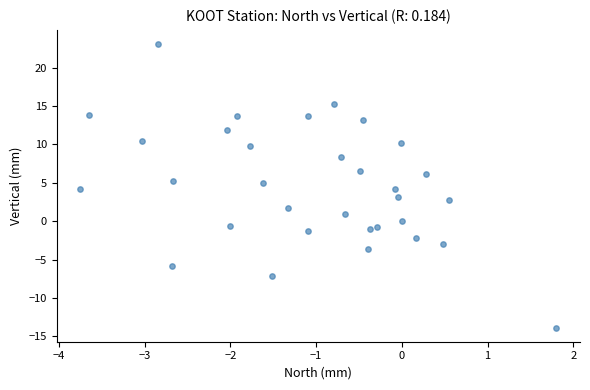

What is the range of X values (max minus min)?

5.5